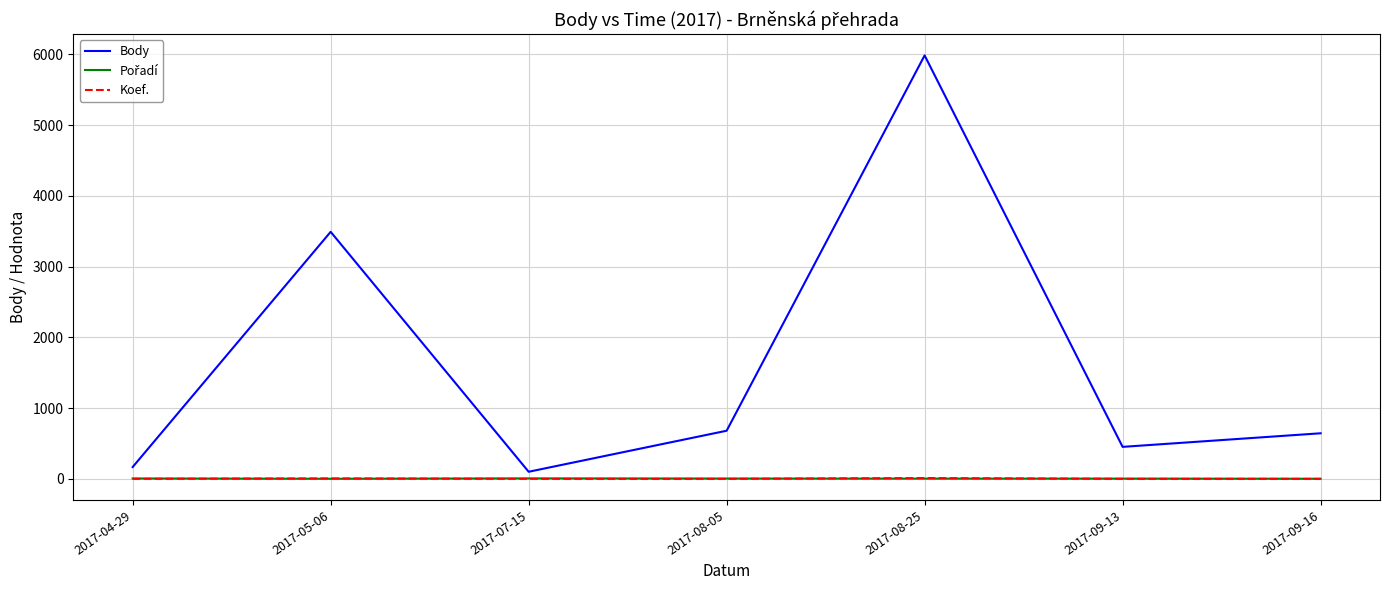

Which series has the largest total across all categories?

Body